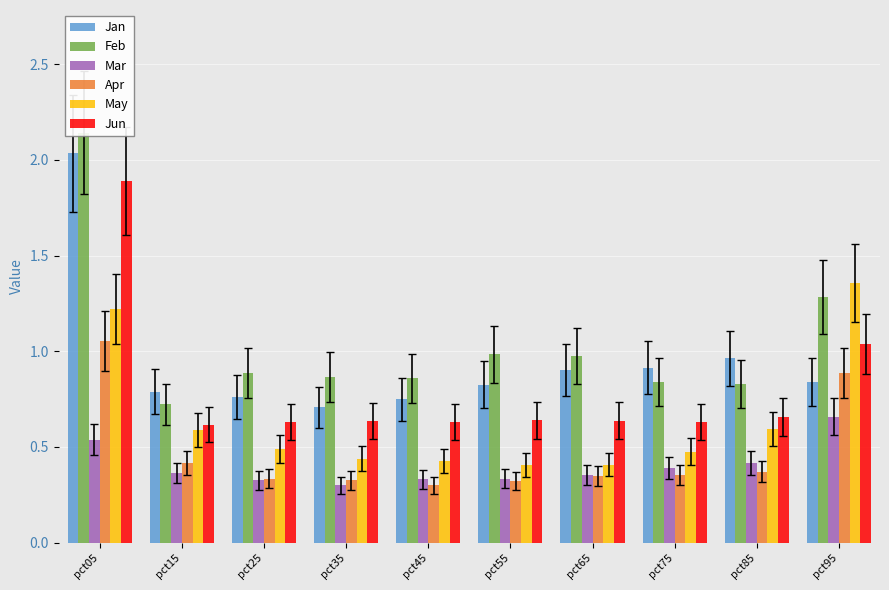

Is the value of Apr at pct05 greater than the value of Jun at pct55?

Yes